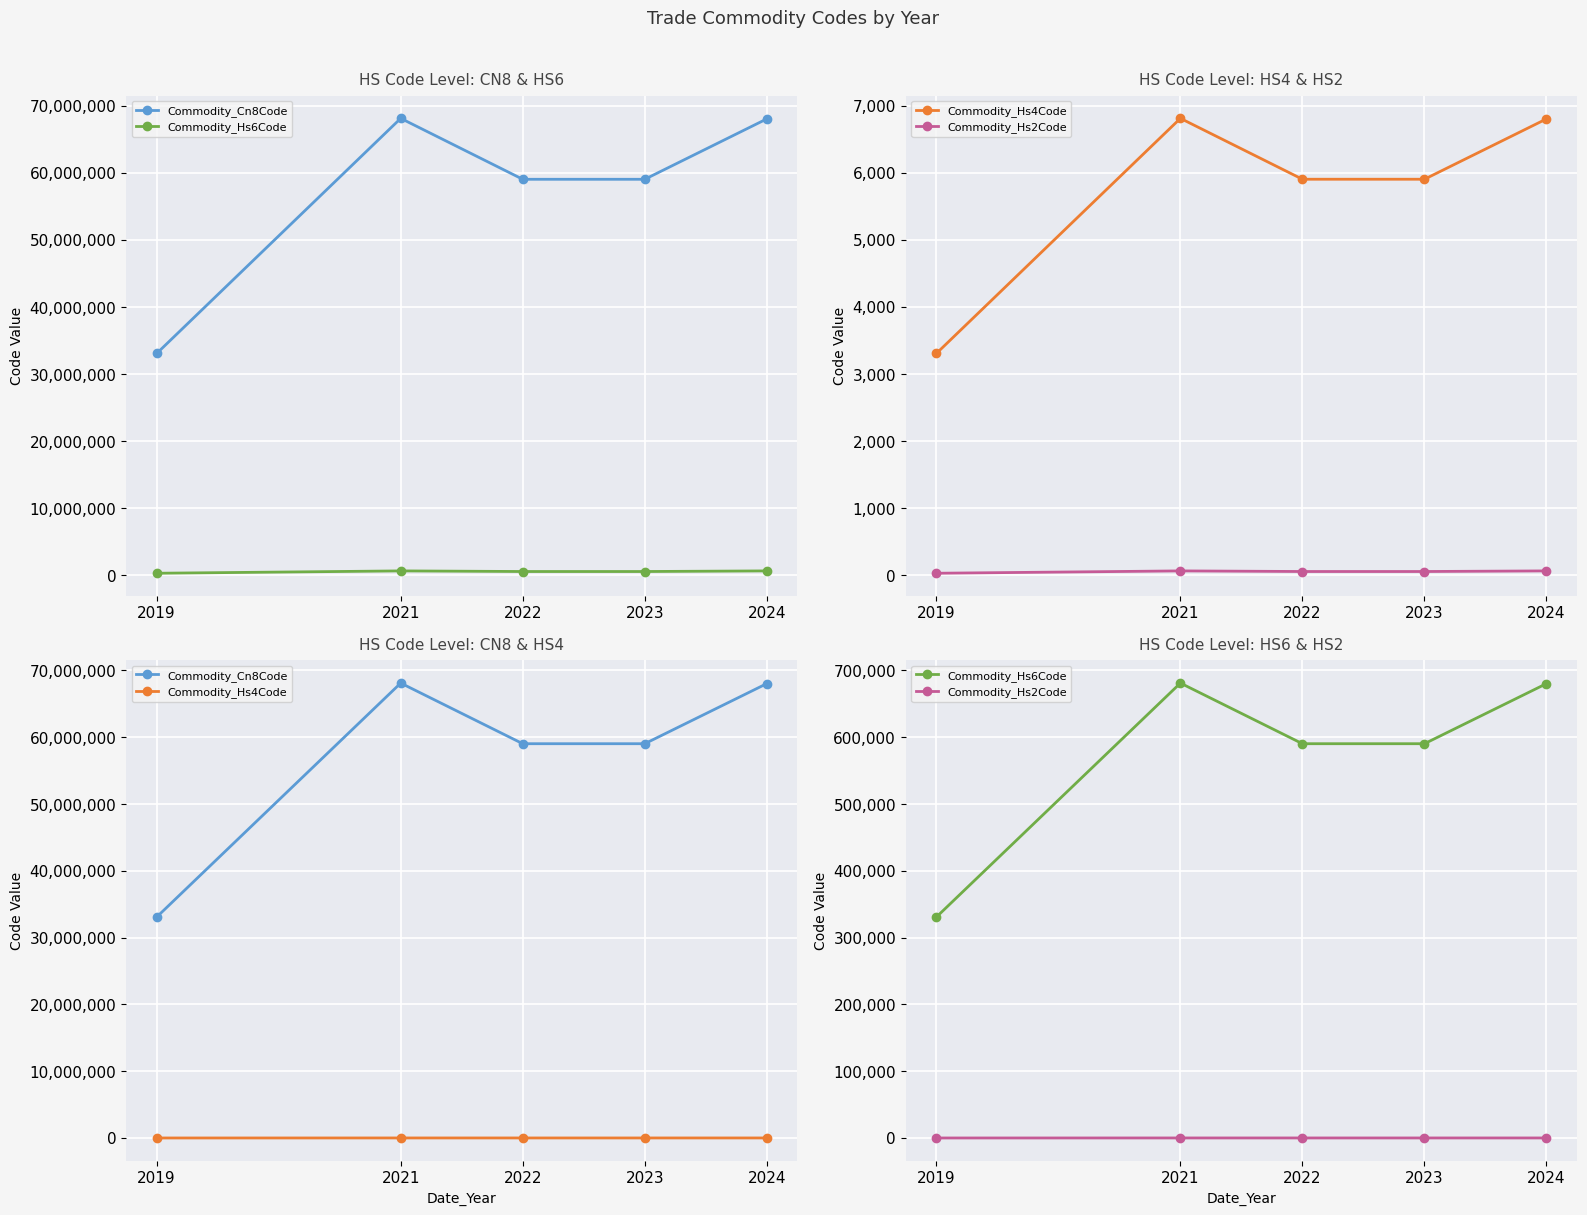

True or false: Commodity_Hs6Code and Commodity_Hs2Code intersect in this chart.

False